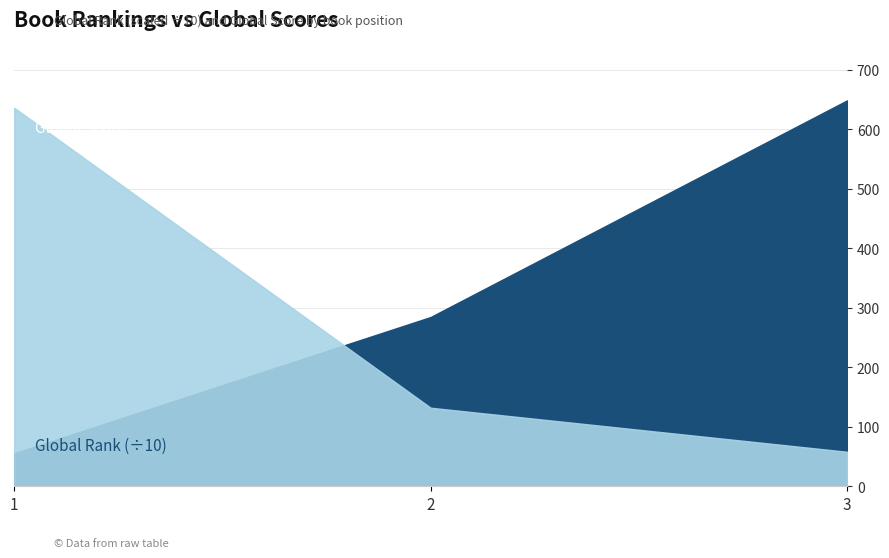

Does the chart have visible grid lines?

Yes